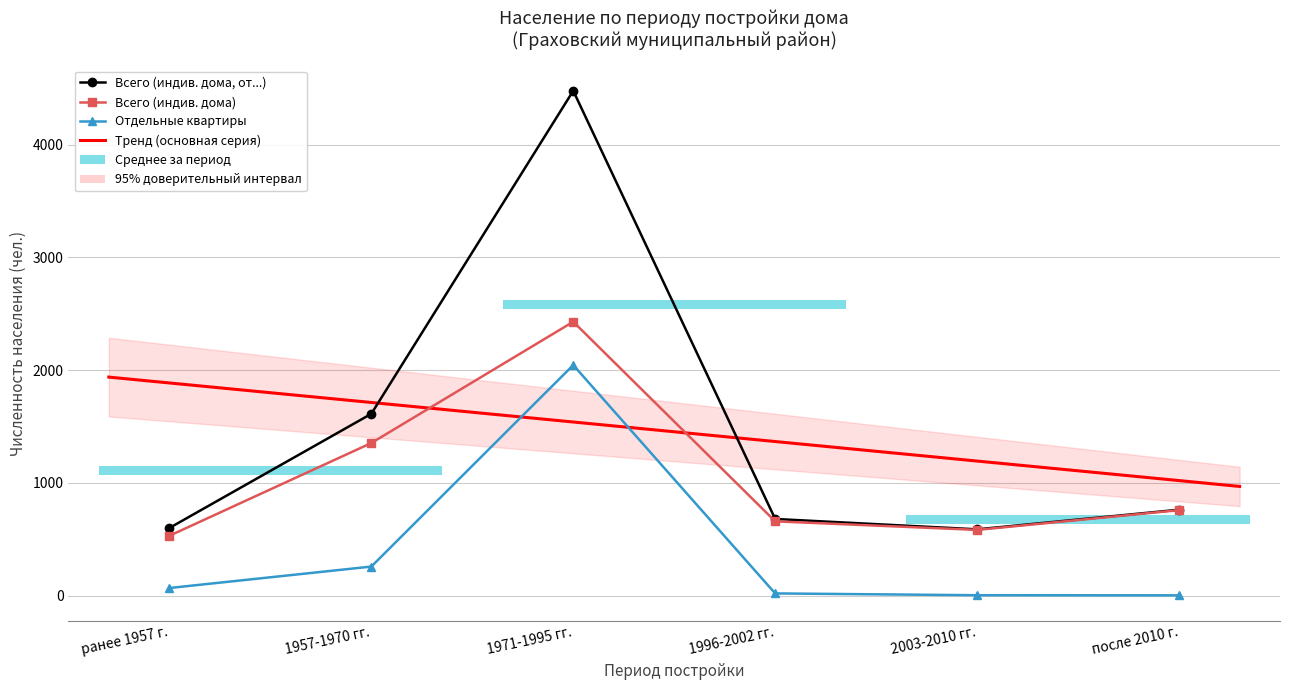

At 1996-2002 гг., list the series in order from largest to smallest.

Всего (индив. дома, от...), Всего (индив. дома), Отдельные квартиры